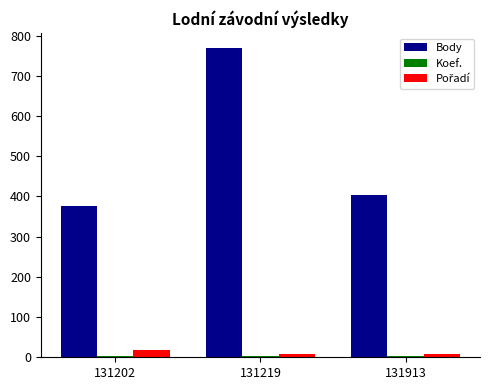

Which series has the largest total across all categories?

Body